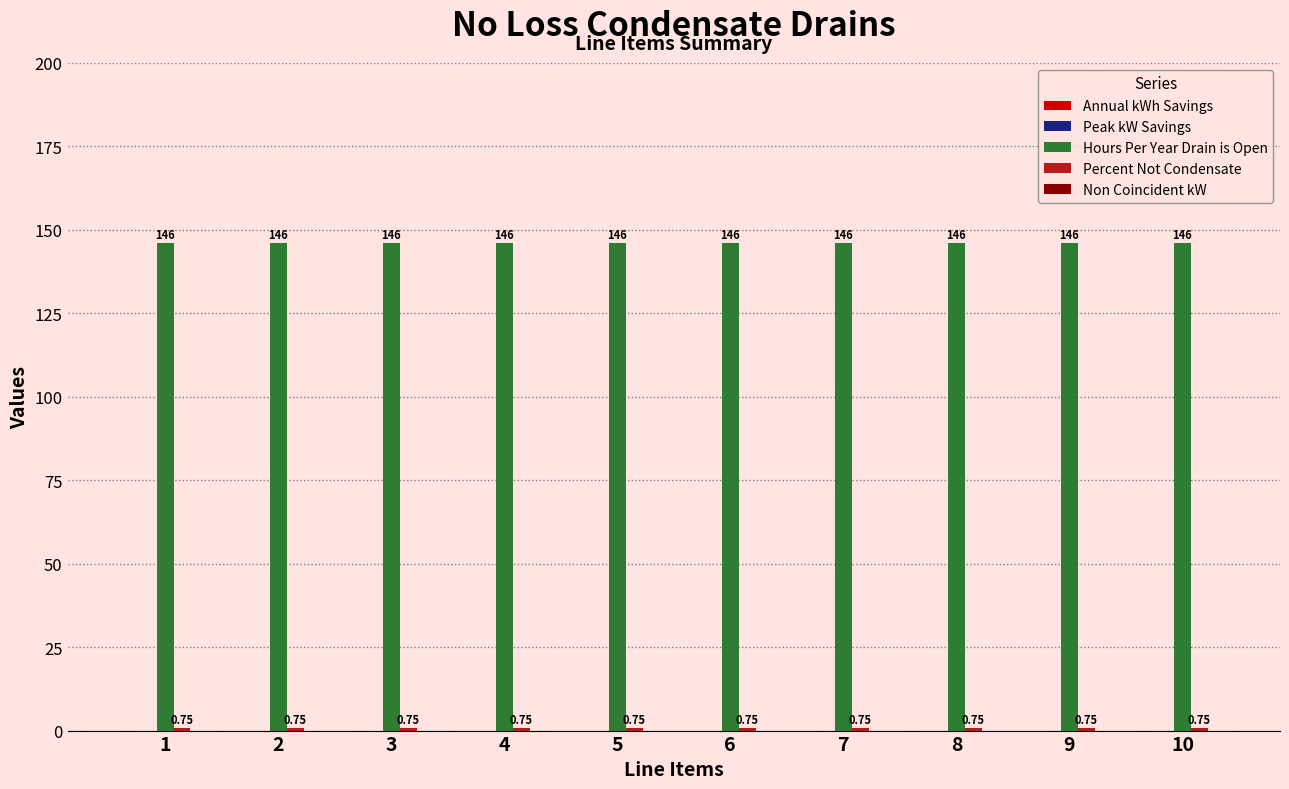

At how many categories does at least one series exceed 102?

10